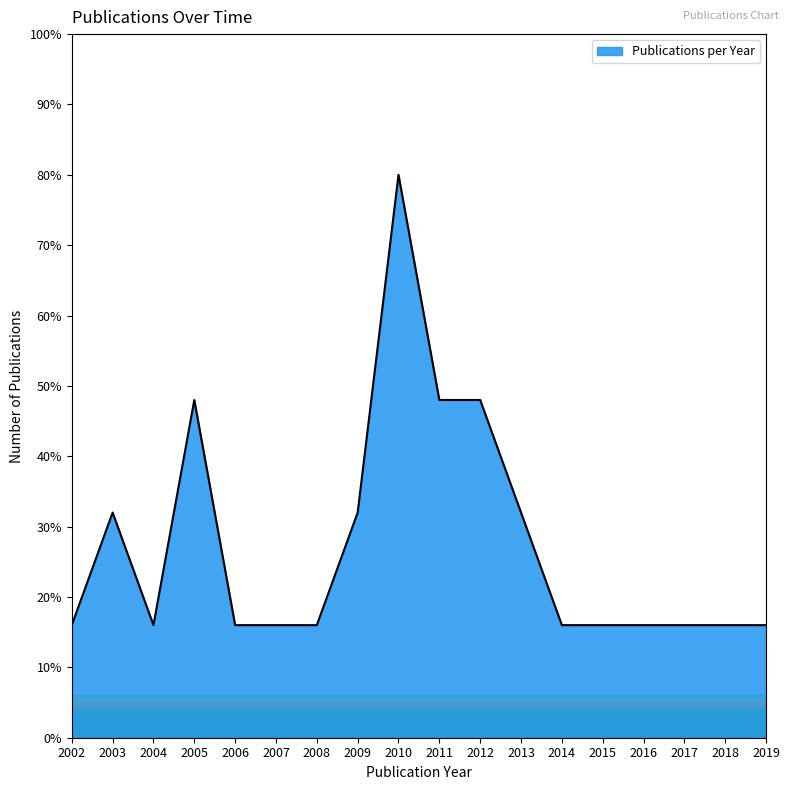

How many values are between 16 and 32?

14